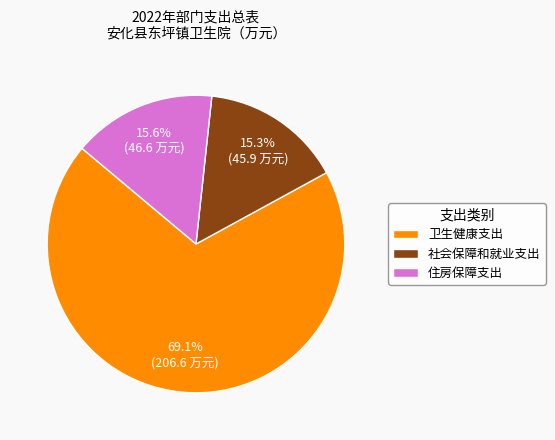

Approximately how many times larger is the value at 住房保障支出 compared to 社会保障和就业支出?

1.0